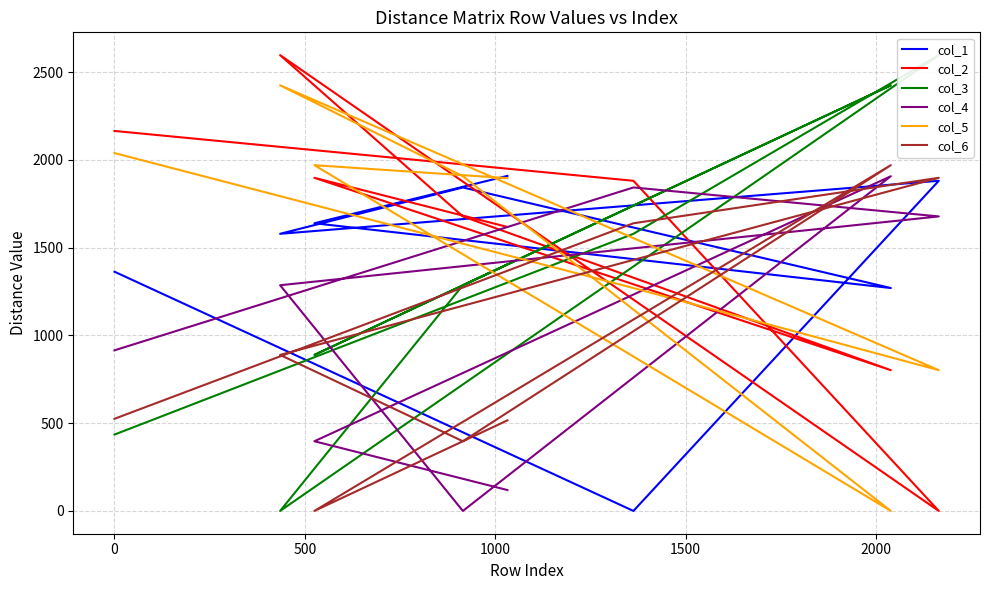

True or false: col_3 has more than 1 interior local peaks.

True